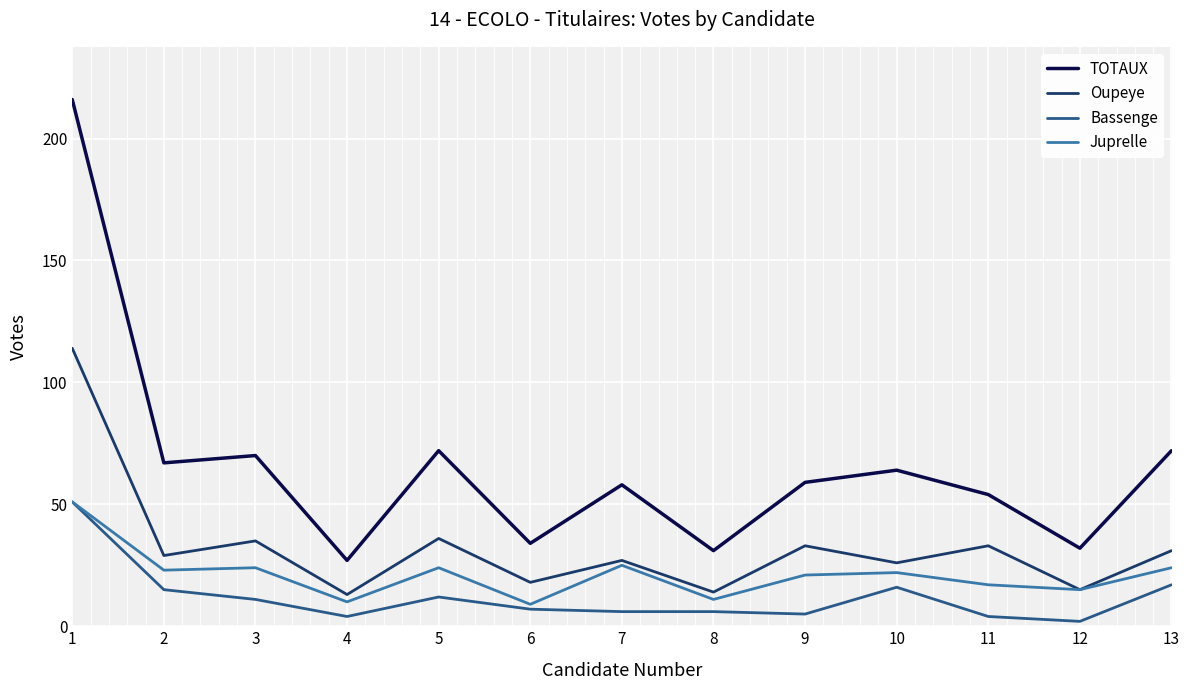

List the series in order of their overall mean, lowest first.

Bassenge, Juprelle, Oupeye, TOTAUX